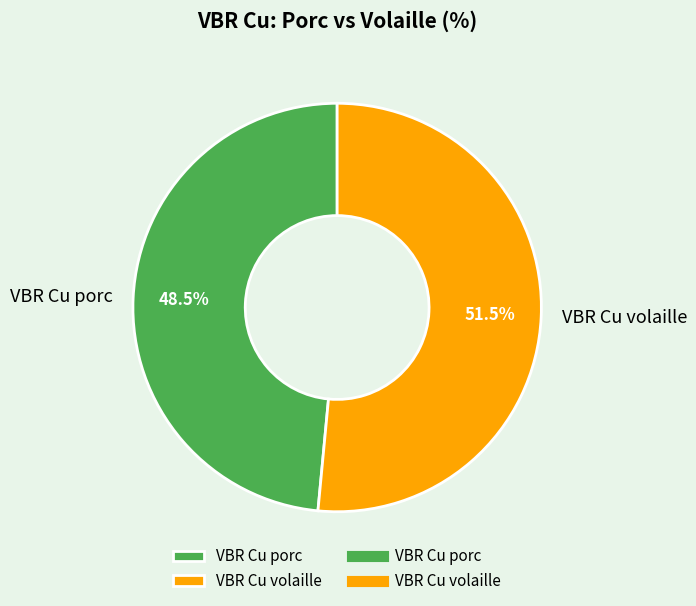

What is the ratio of the value at VBR Cu volaille to the value at VBR Cu porc?

1.1